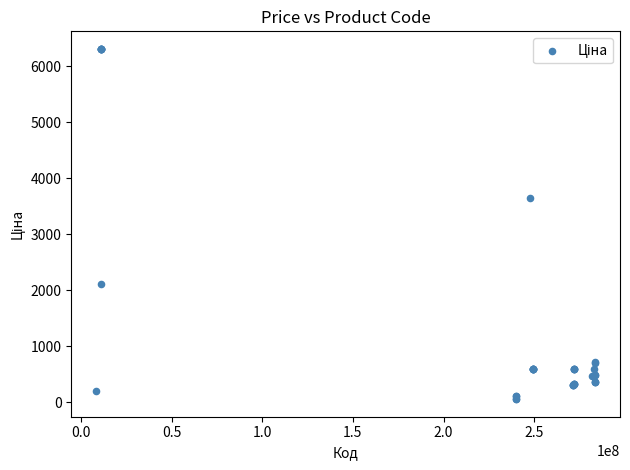

What Y value in the scatter plot is closest to 3182?

3646.5